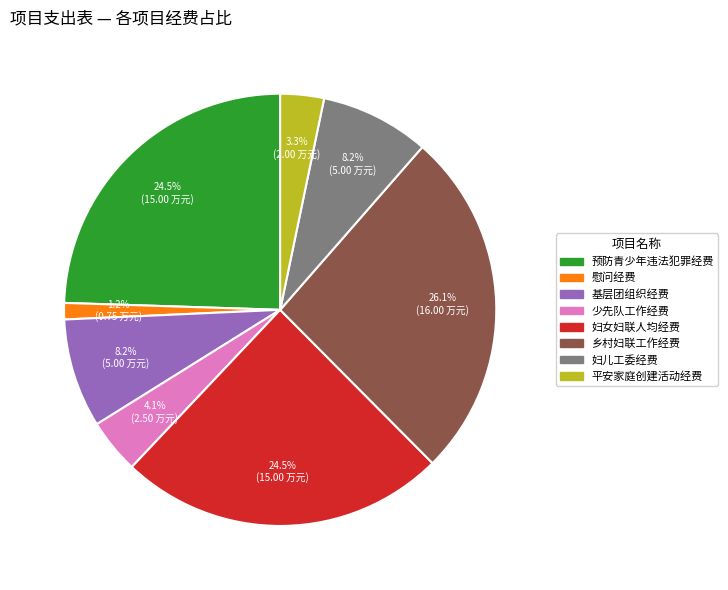

Does any single category account for the majority?

No